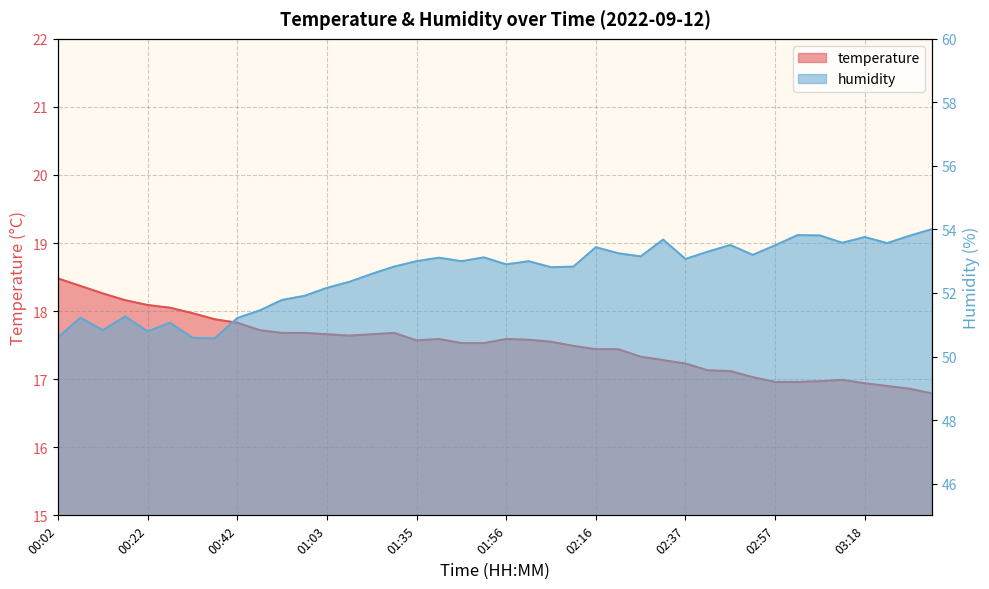

Read the temperature value at 00:27.

18.1